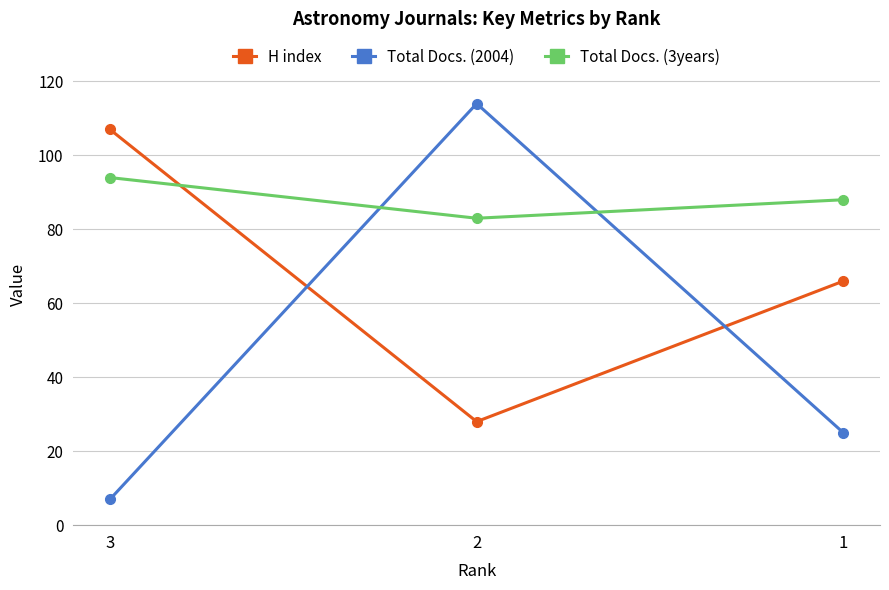

Which category has the highest value across all series?

2